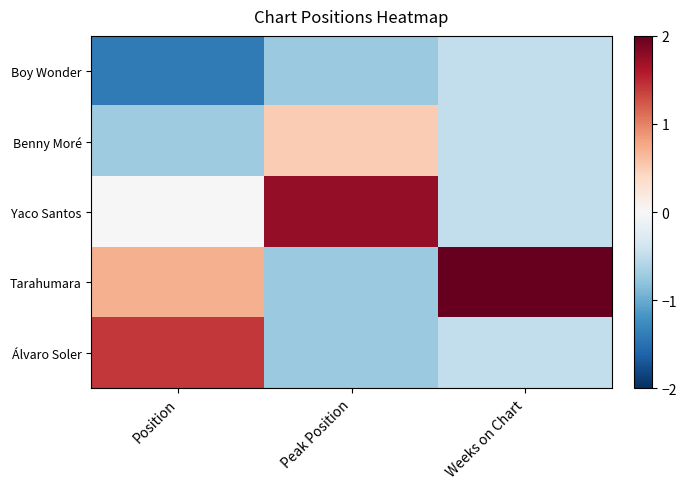

Rank the series by their average value, from highest to lowest.

Tarahumara, Yaco Santos, Álvaro Soler, Benny Moré, Boy Wonder